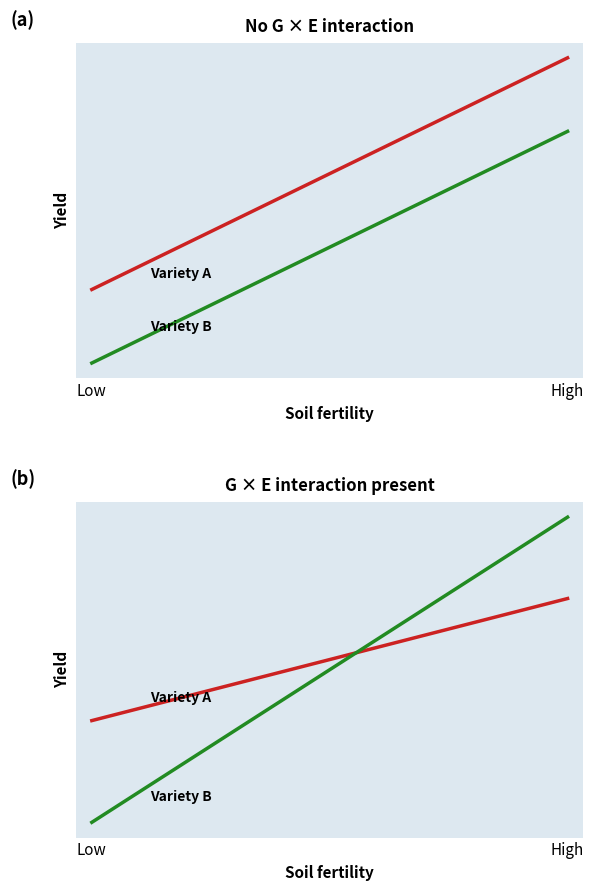

What are all the series names shown in the legend?

Variety A, Variety B